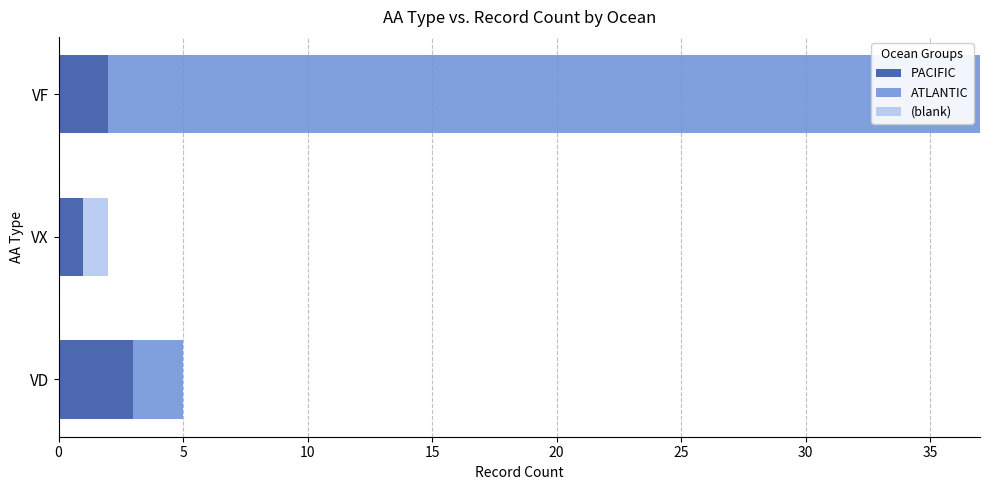

What is the sum of the PACIFIC values at VD and VX?

4